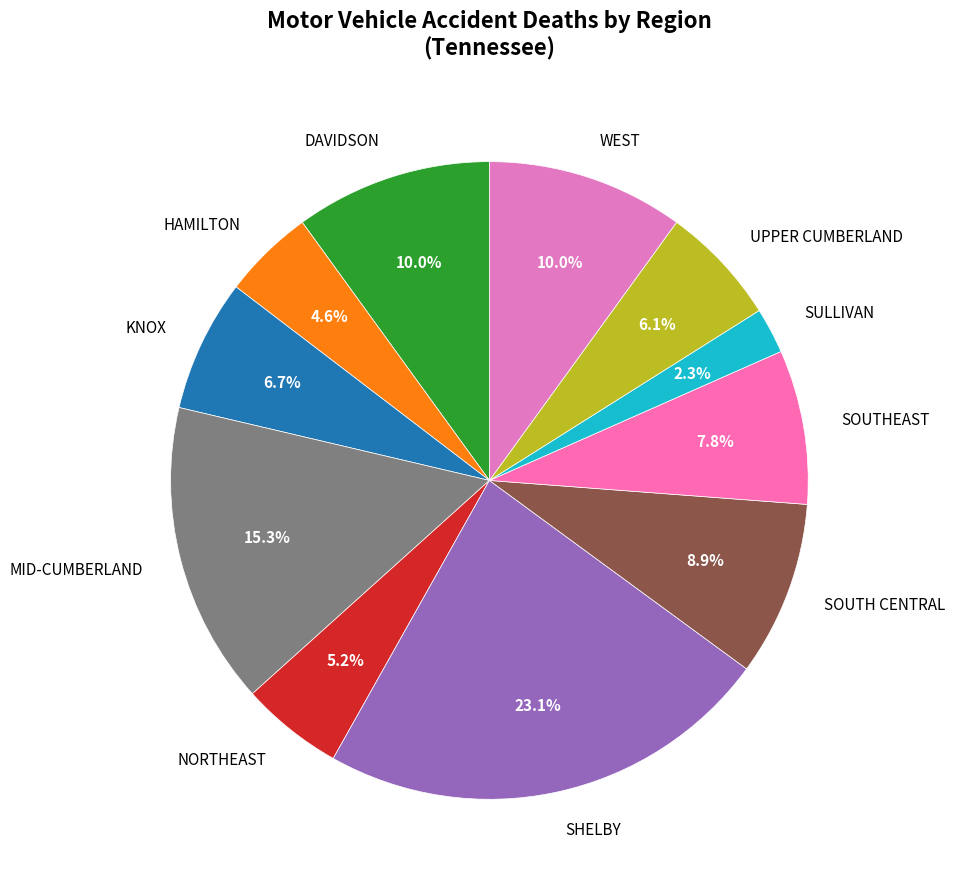

Is it true that SULLIVAN is 2% of the pie?

True